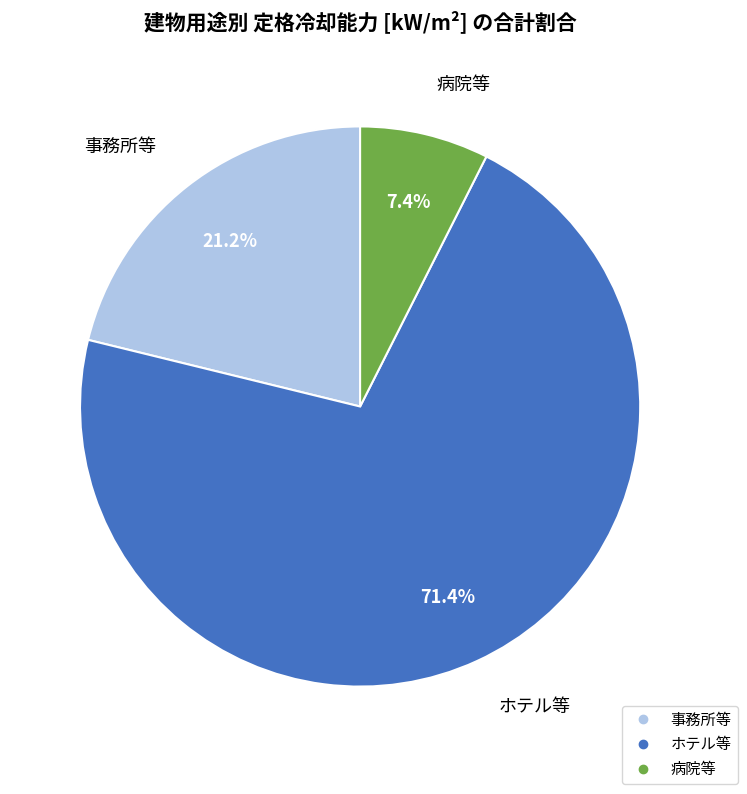

Is 事務所等 the majority of the pie?

No